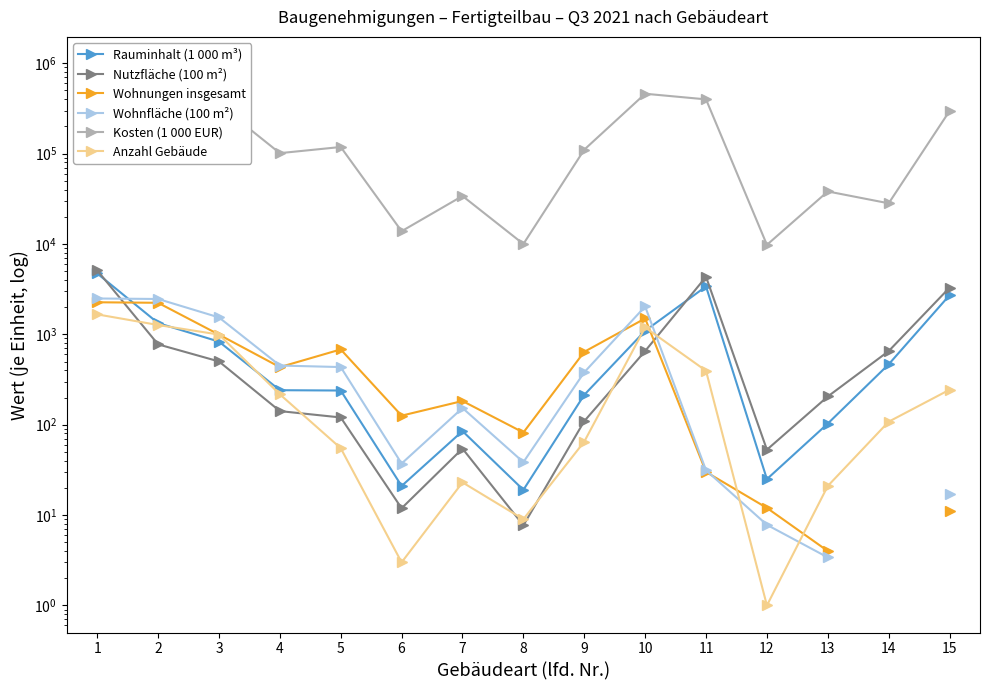

What is the maximum value for Rauminhalt (1 000 m³)?

4723.0